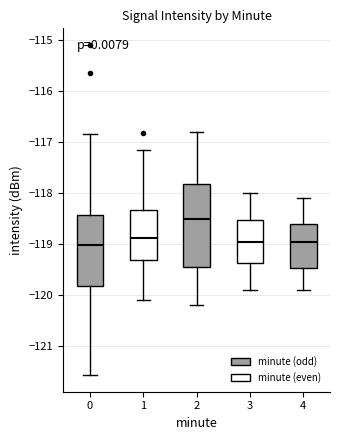

Which box is the tallest, from its lower edge to its upper edge?

2